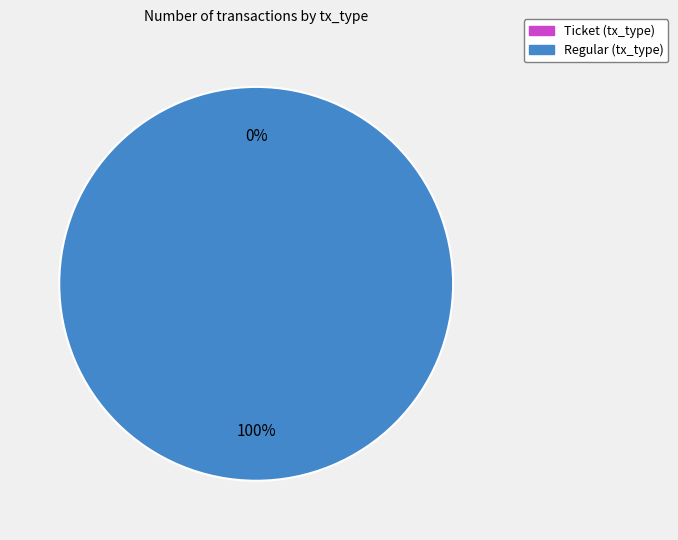

Rank the categories by value from highest to lowest.

Regular (tx_type), Ticket (tx_type)